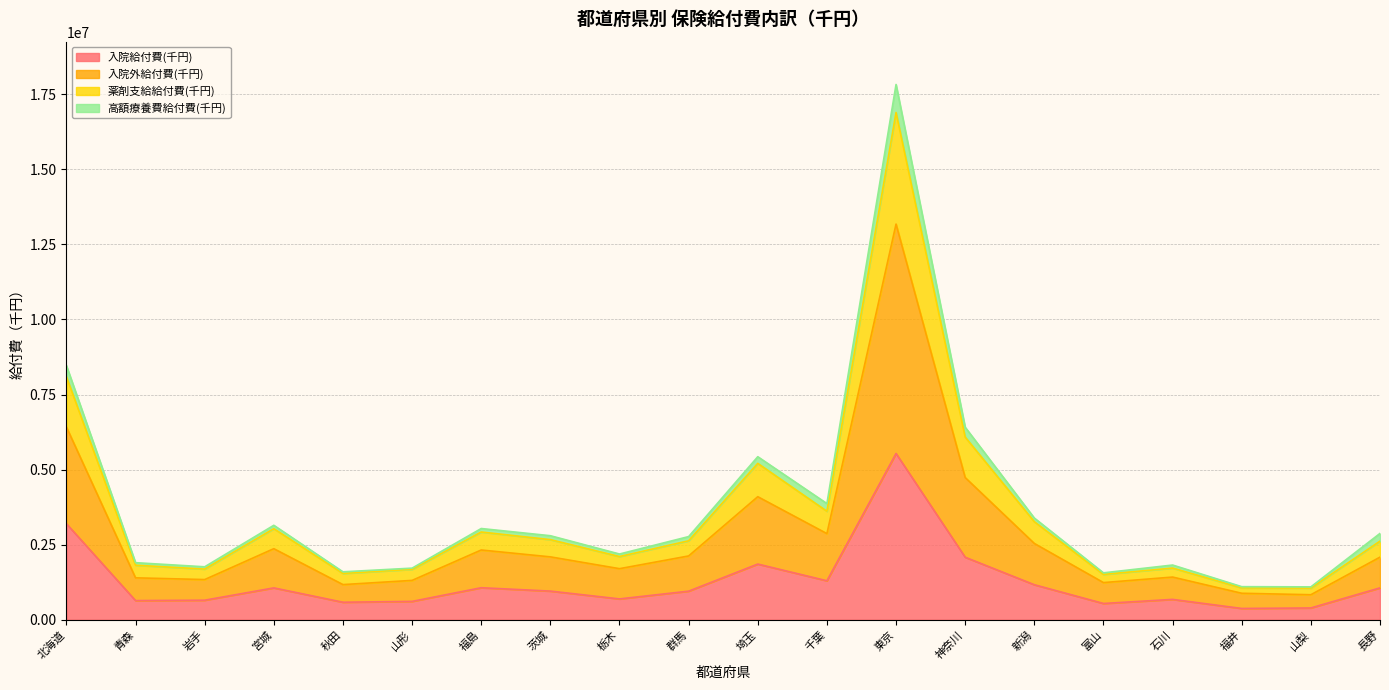

What is the smallest value displayed?

374230.8